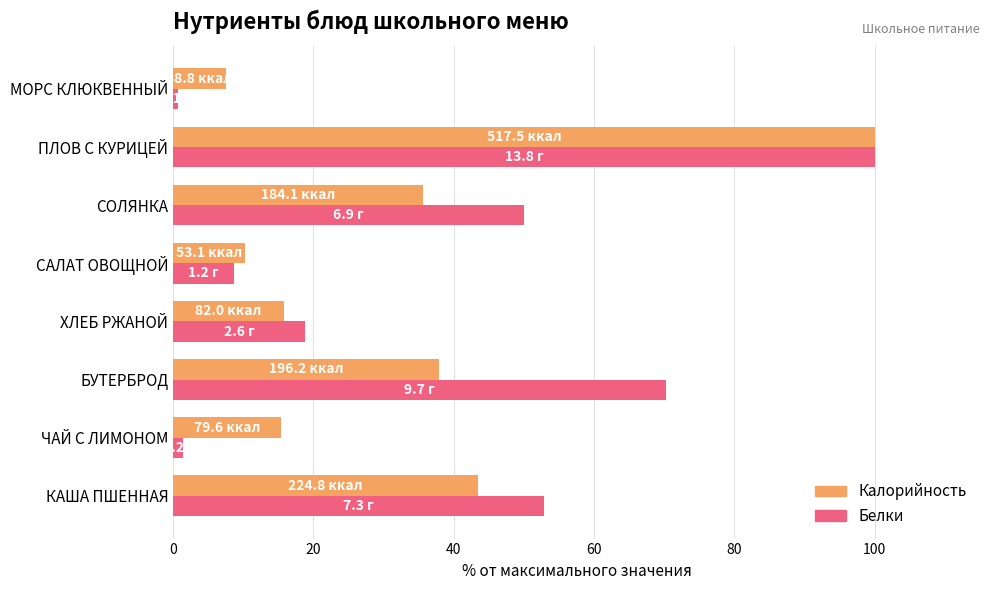

What is the spread (max minus min) of values at БУТЕРБРОД?

32.4